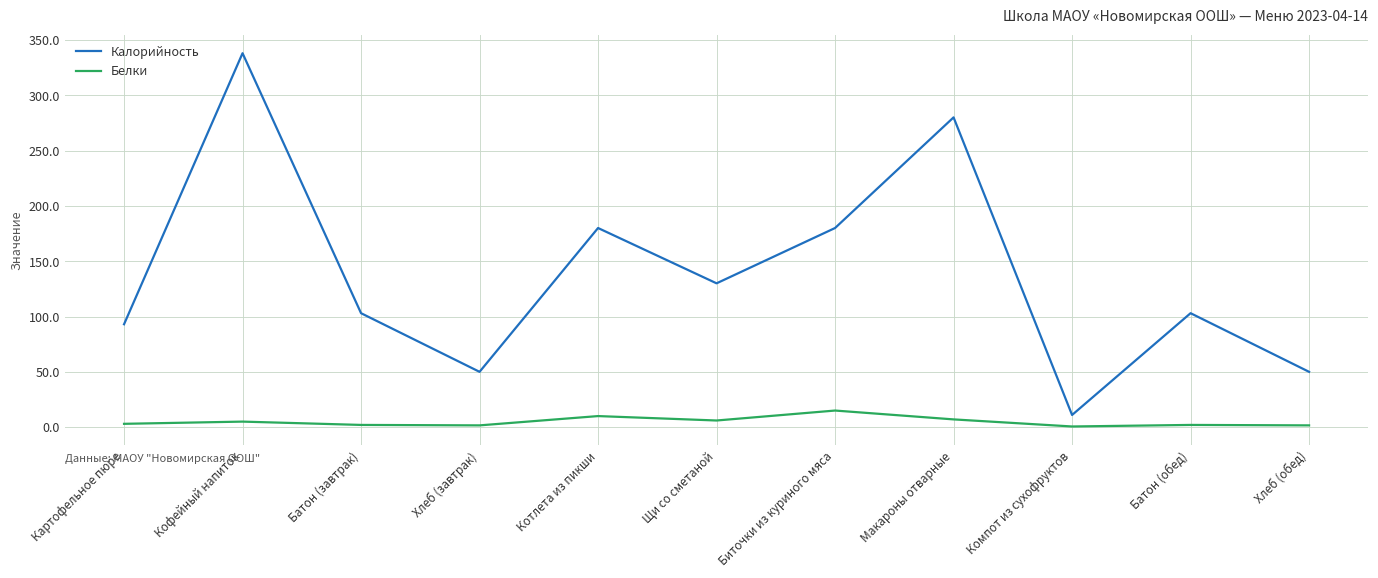

At Щи со сметаной, list the series in order from smallest to largest.

Белки, Калорийность